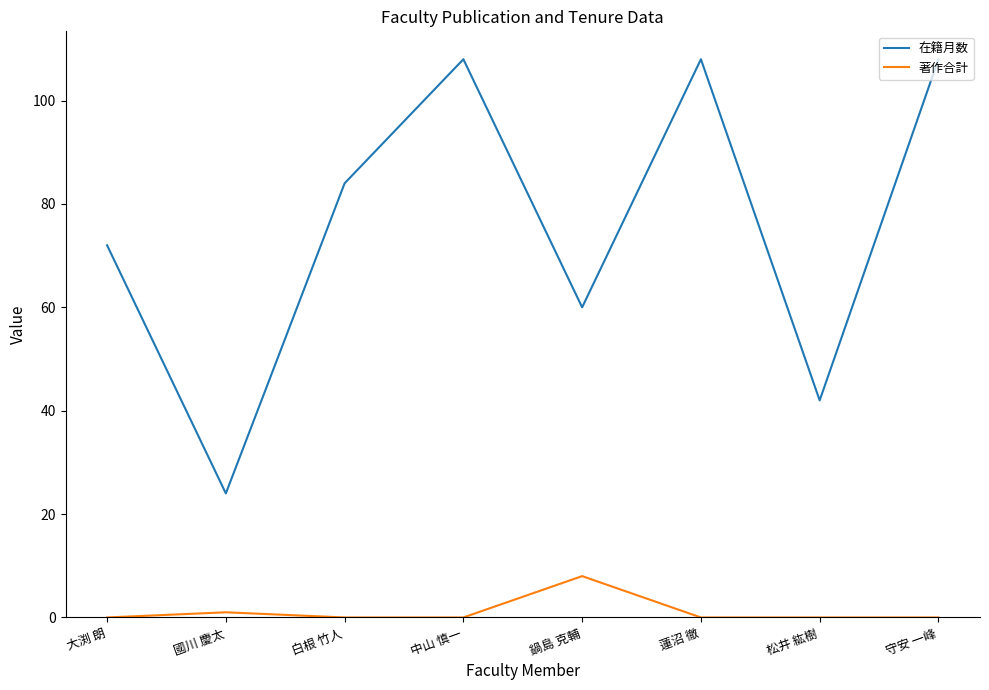

What is the difference between the second highest and second lowest values in the 著作合計 series?

1